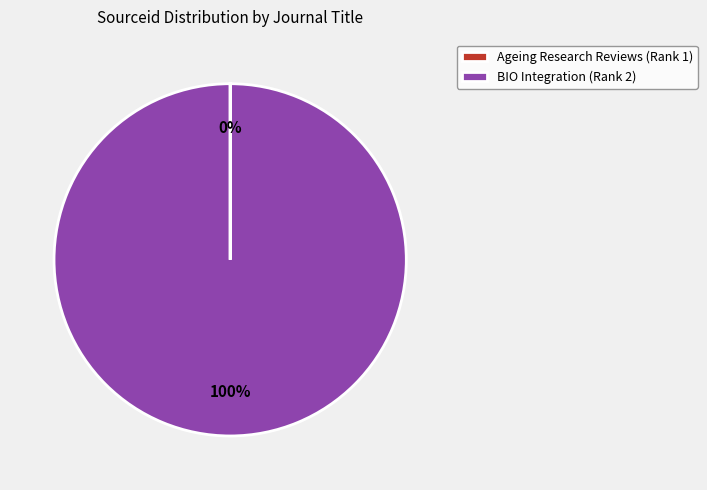

To the nearest percent, what portion does BIO Integration (Rank 2) represent?

100%